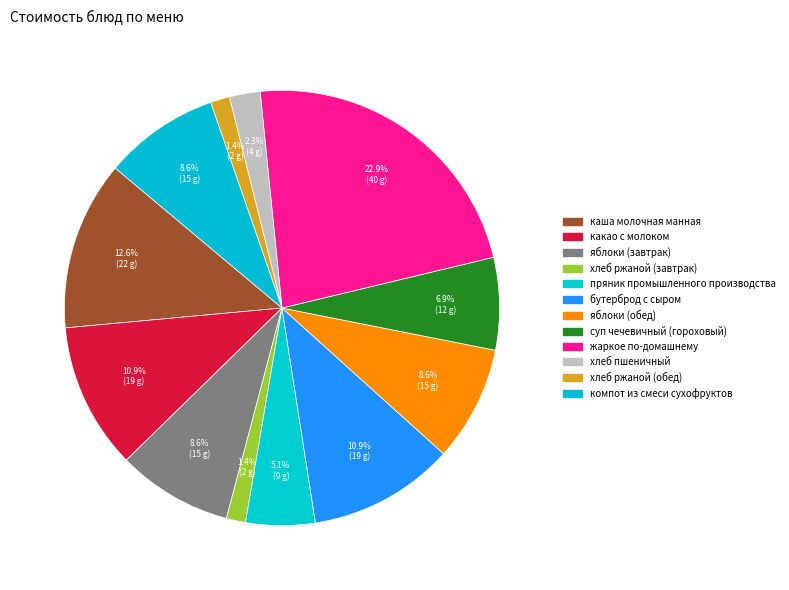

How many segments does this pie chart have?

12